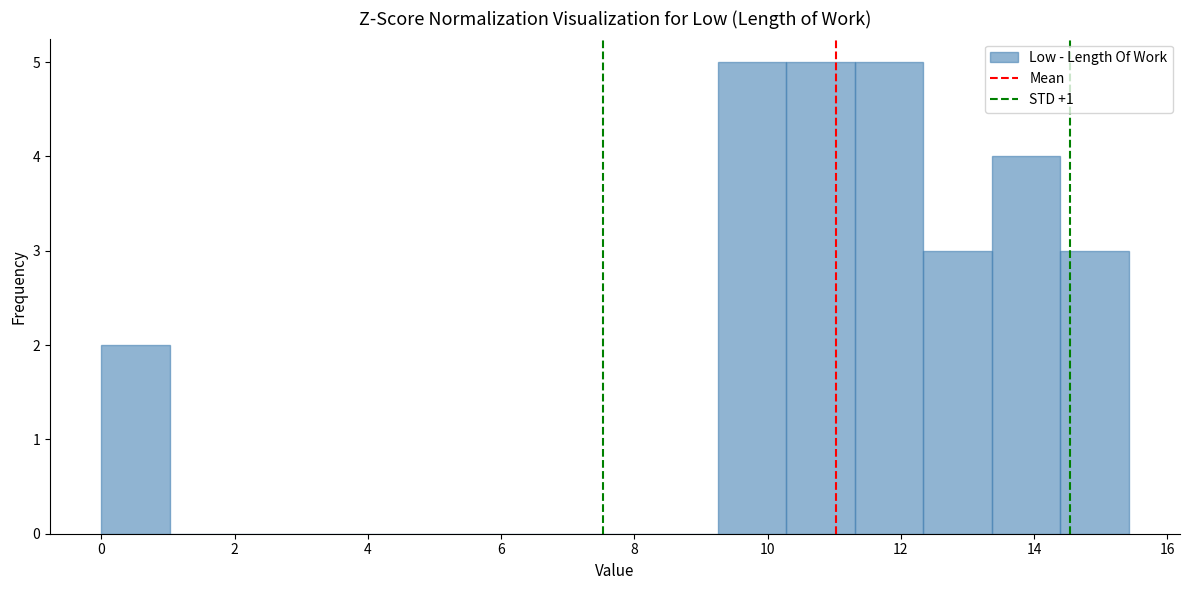

What is the height of the bar covering 9.2 to 10.2 on the x-axis? Neither the bar edges nor the heights are printed on the chart, so give them approximately, as read against the axes.

5